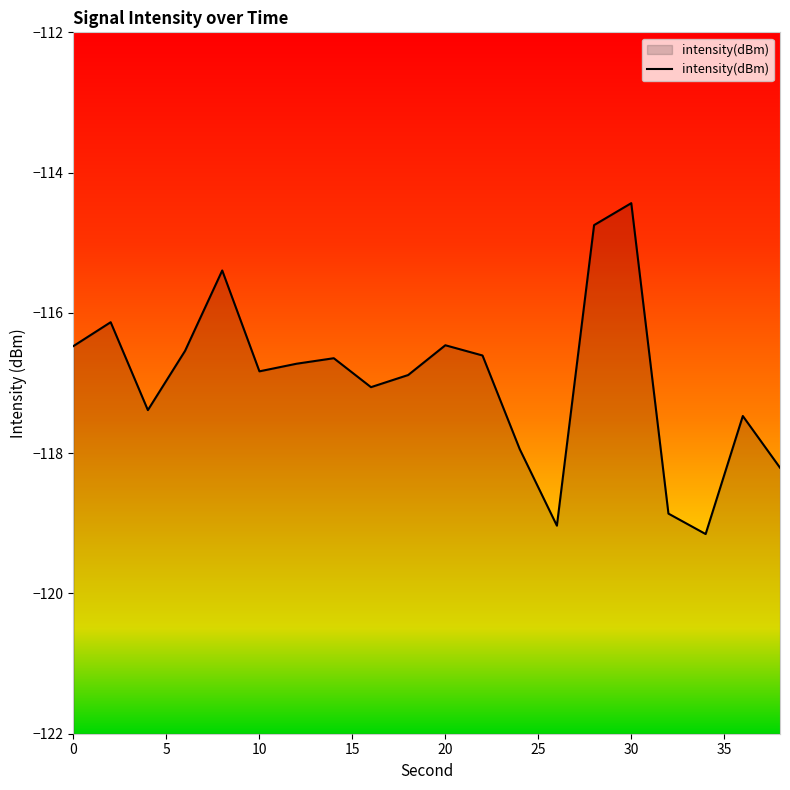

What is the smallest value displayed?

-119.2